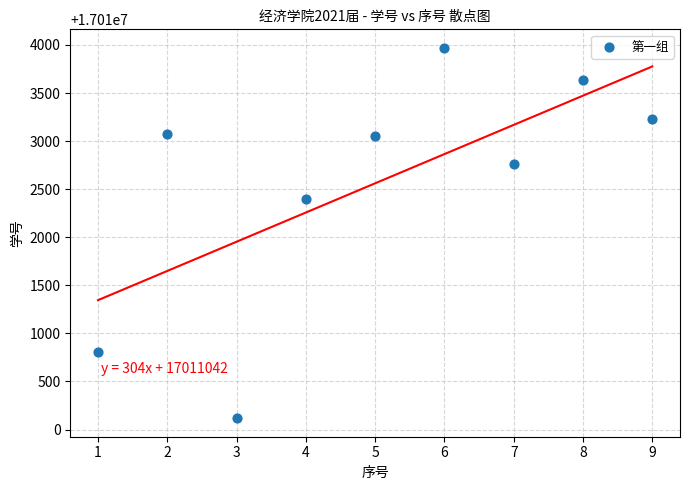

What is the average Y value?

17012561